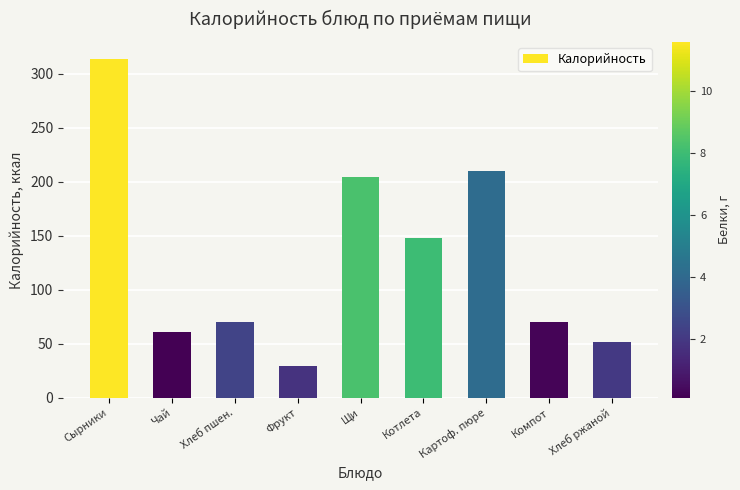

The value at Щи is 105.3. True or false?

False